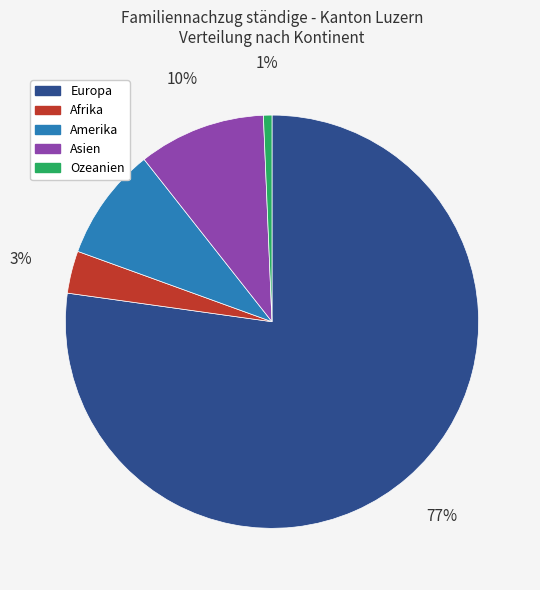

Rank the categories by value from lowest to highest.

Ozeanien, Afrika, Amerika, Asien, Europa